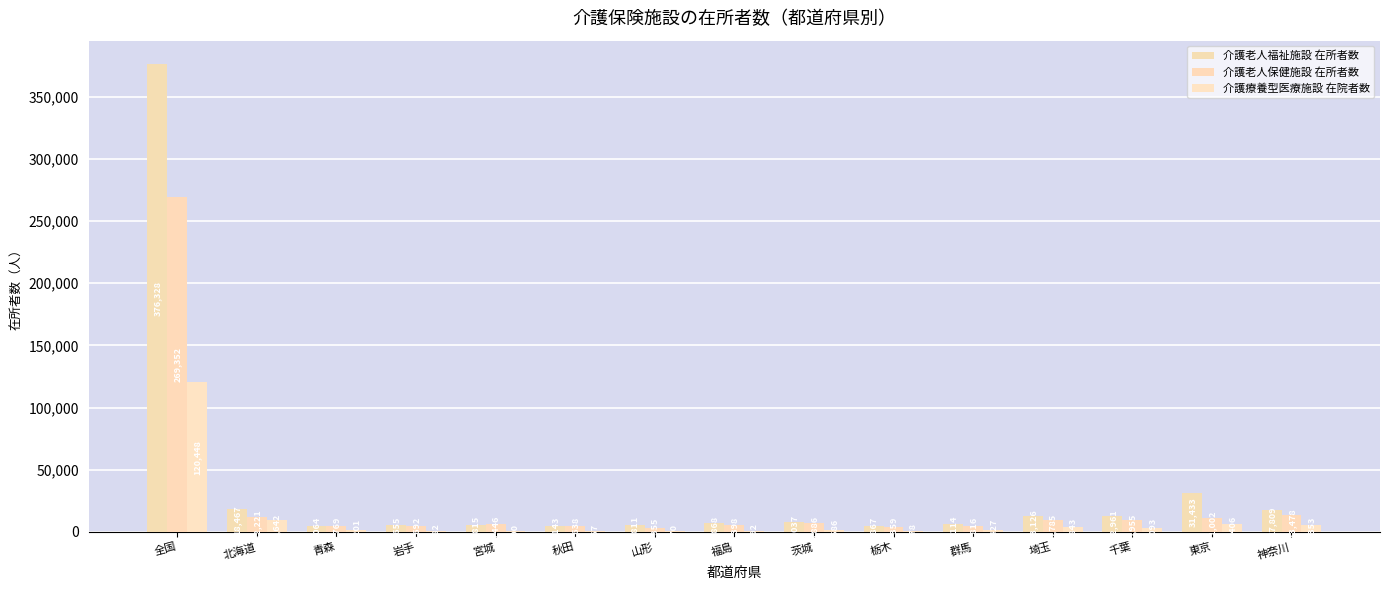

Which category has the lowest value across all series?

秋田